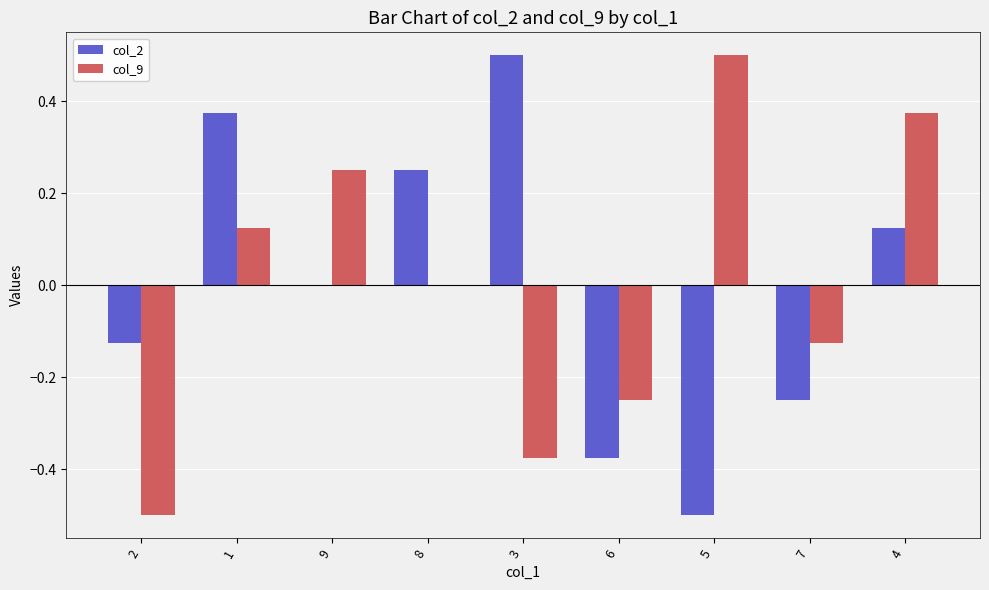

Between 8 and 6, which series saw the biggest shift?

col_2